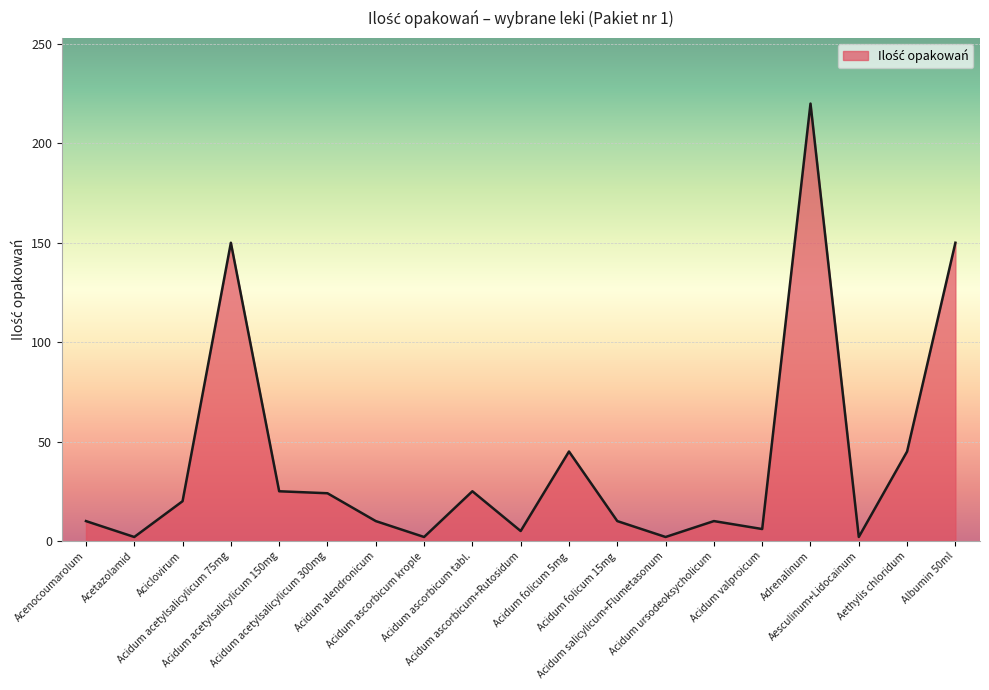

What is the difference between the maximum and minimum values?

218